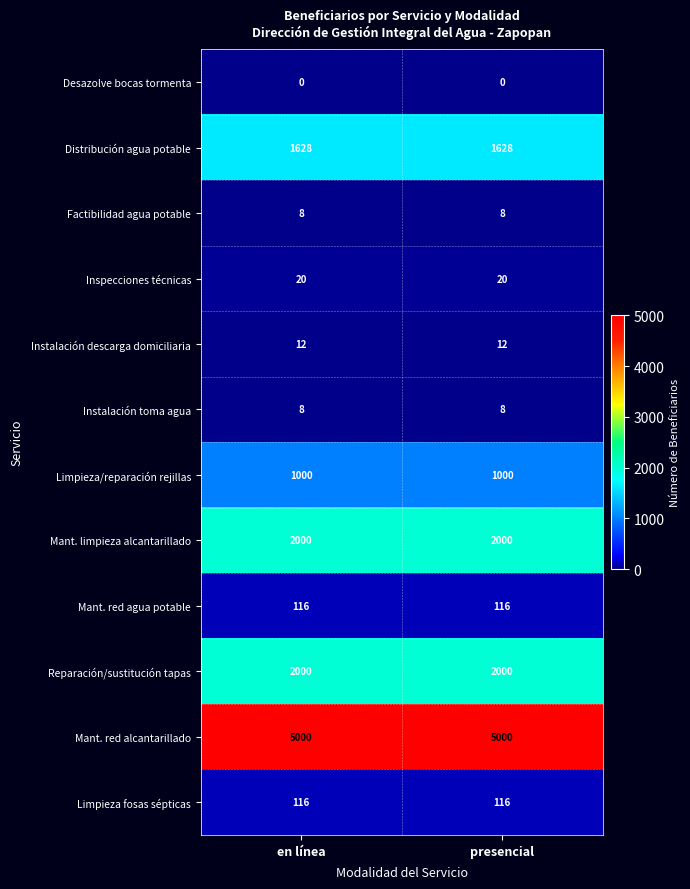

What is the sum of the Distribución agua potable values at en línea and presencial?

3256